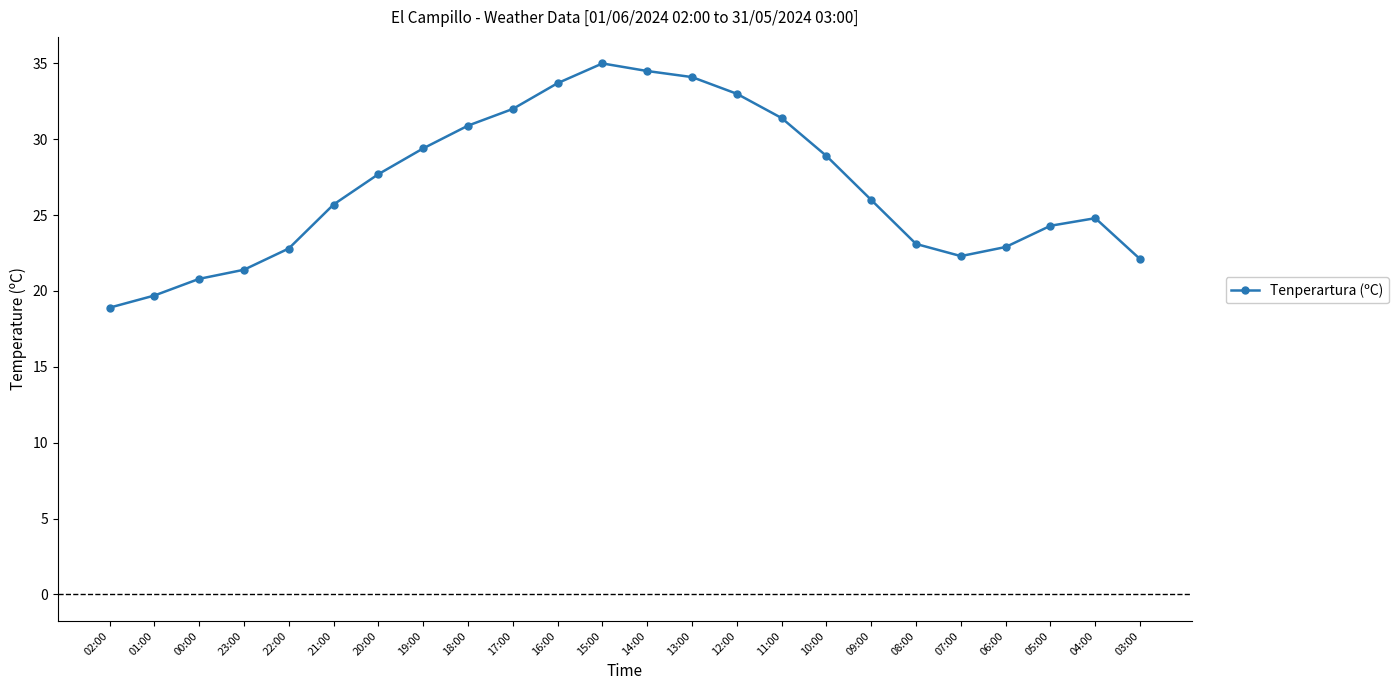

What is the sum of the values at 17:00 and 15:00?

67.0